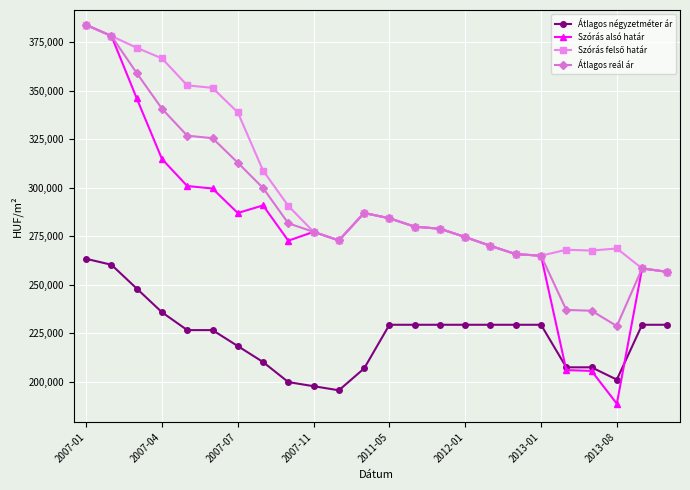

True or false: Szórás alsó határ has more than 0 points higher than both neighbors.

True